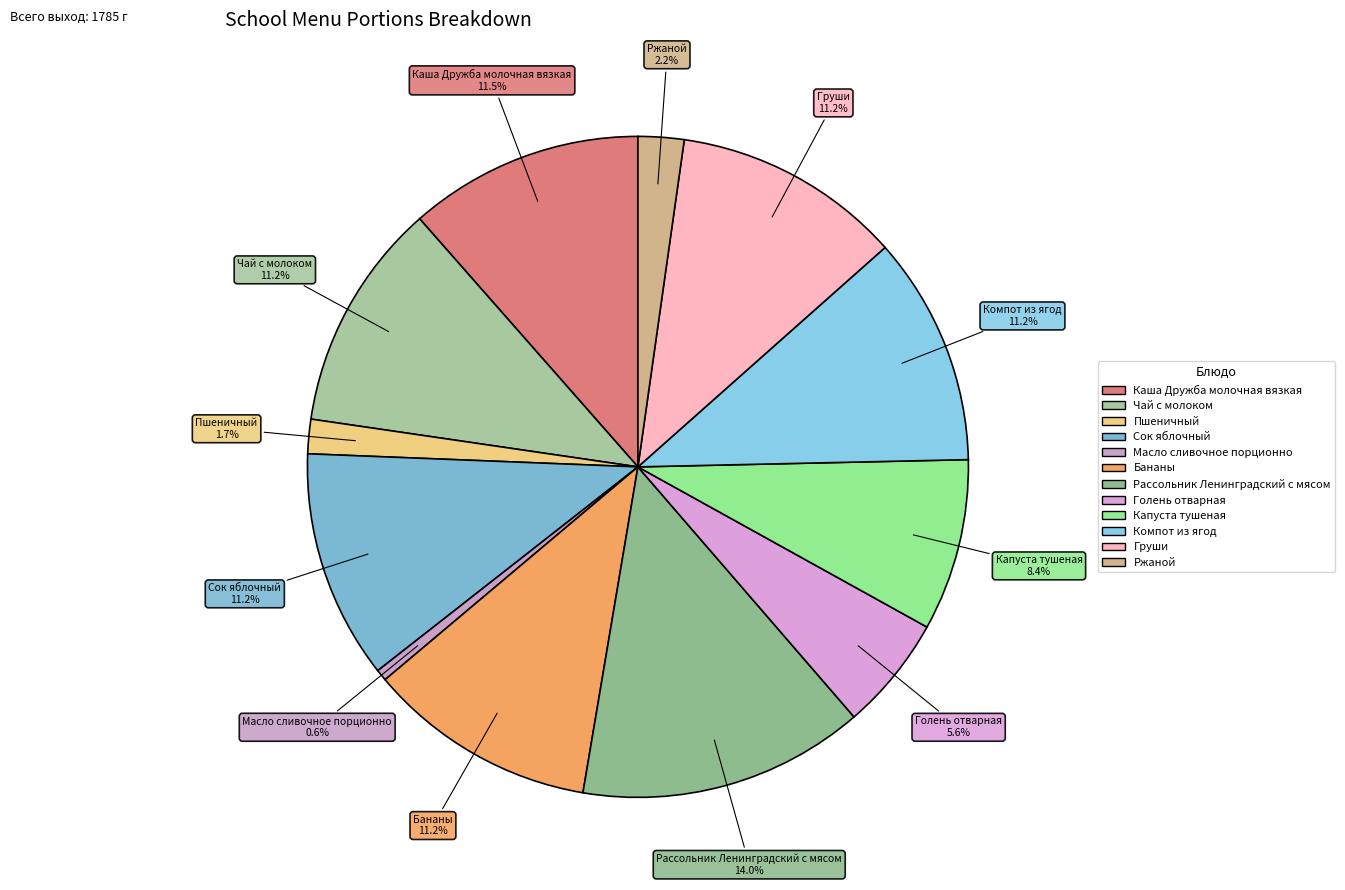

Which category has the biggest portion of the pie?

Рассольник Ленинградский с мясом